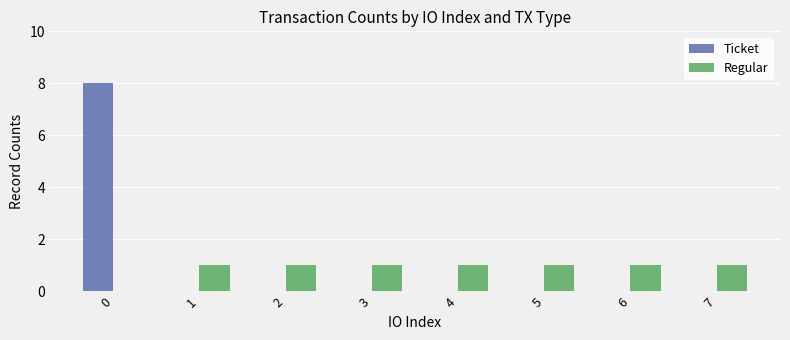

What is the sum of all Ticket values?

8